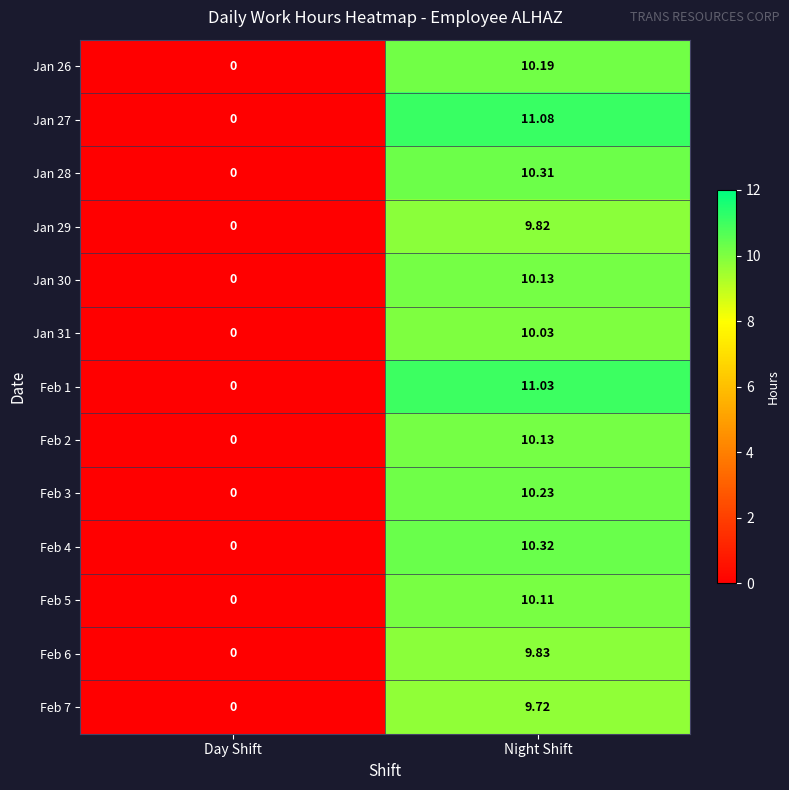

At which category is the sum across all series the highest?

Night Shift